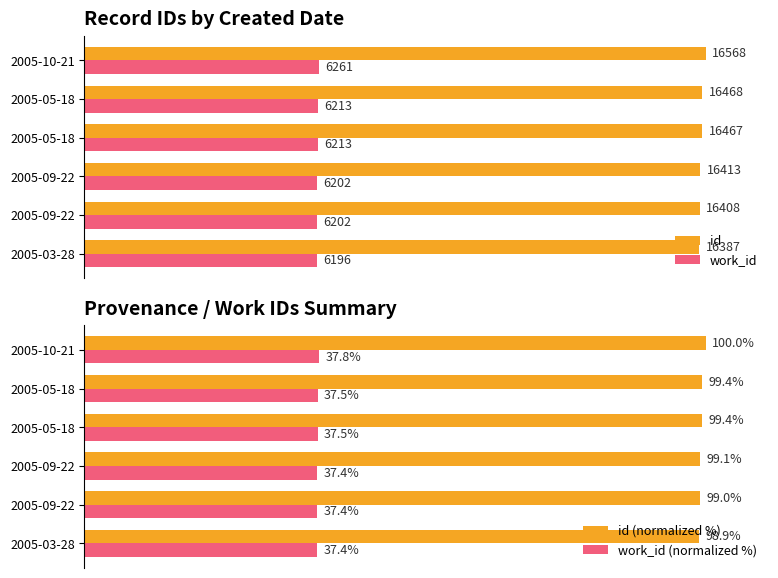

How many bars are there in total?

24